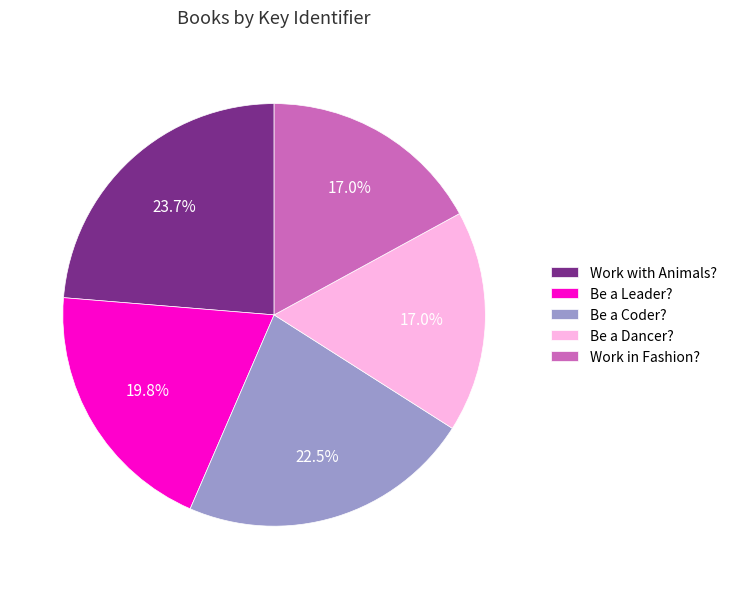

Which category has the biggest portion of the pie?

Work with Animals?